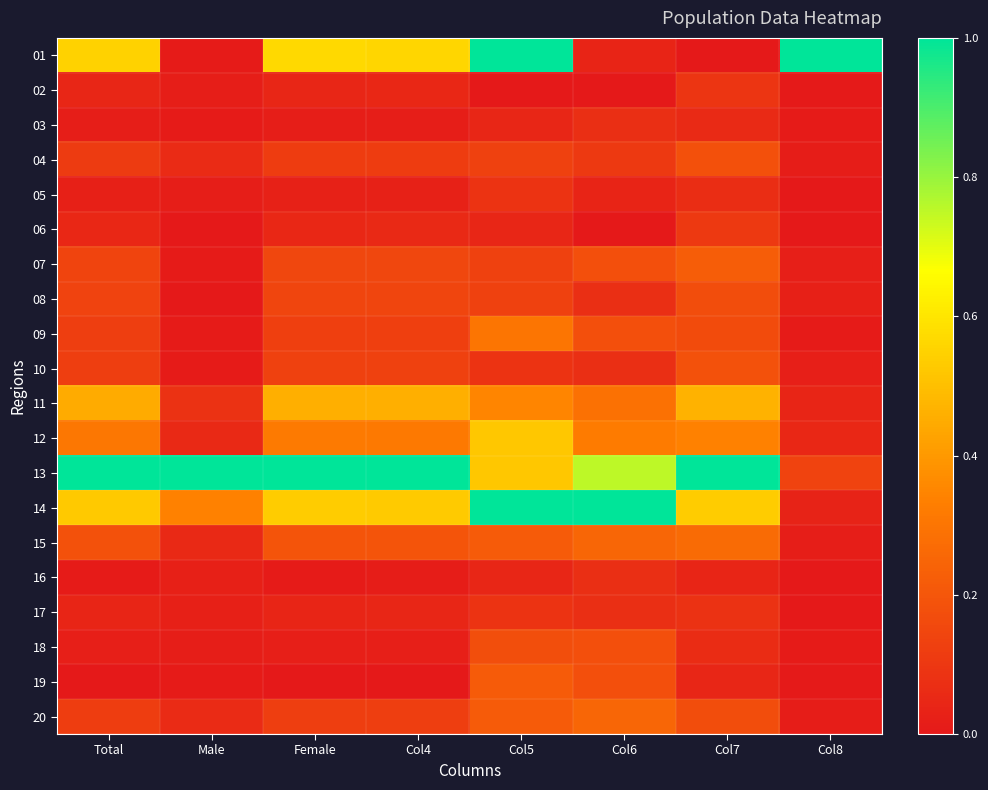

What is the spread (max minus min) of values at Female?

1.0